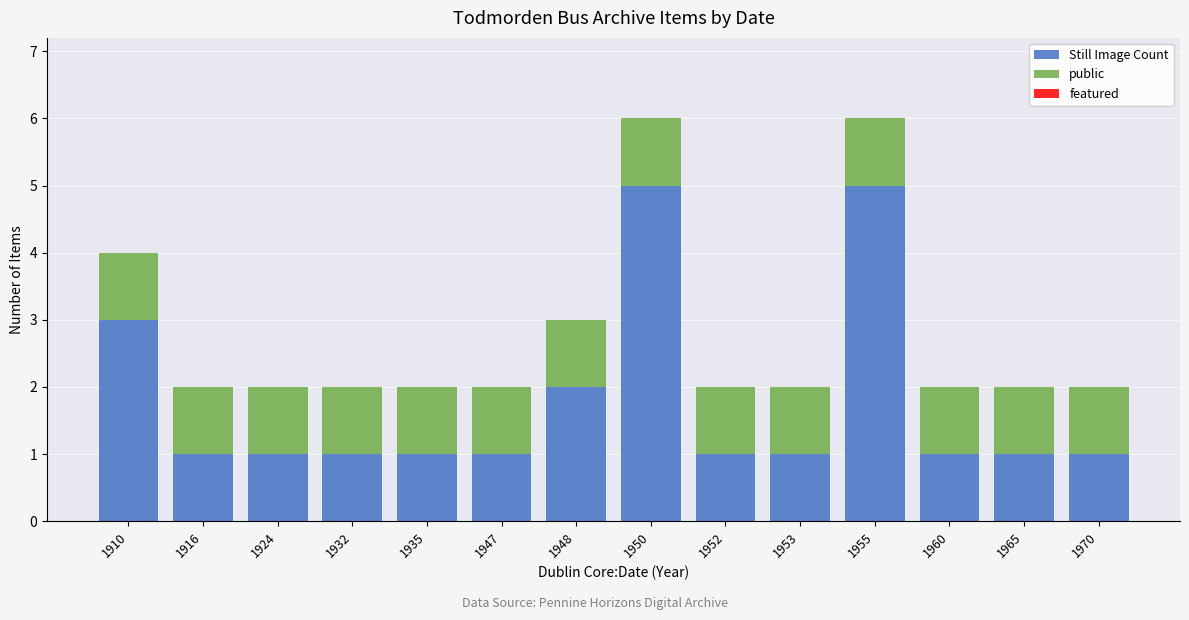

What is the maximum value for Still Image Count?

5